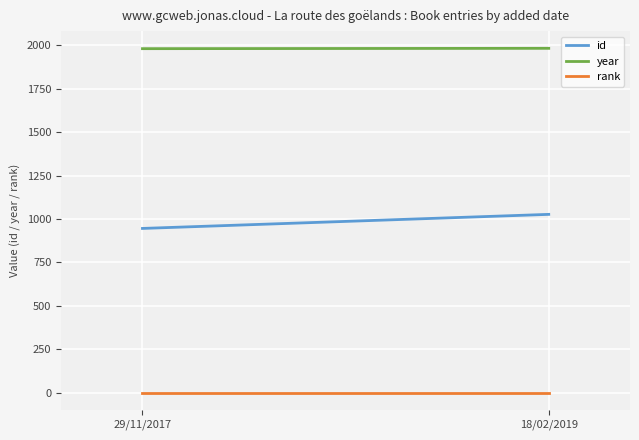

How many data points does each series have?

2